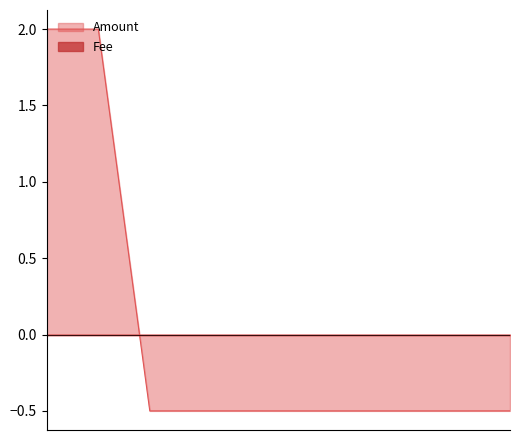

What is the sum of the values at 2017-07-20 19:40:02 and 2017-07-22 23:17:11?

-1.0